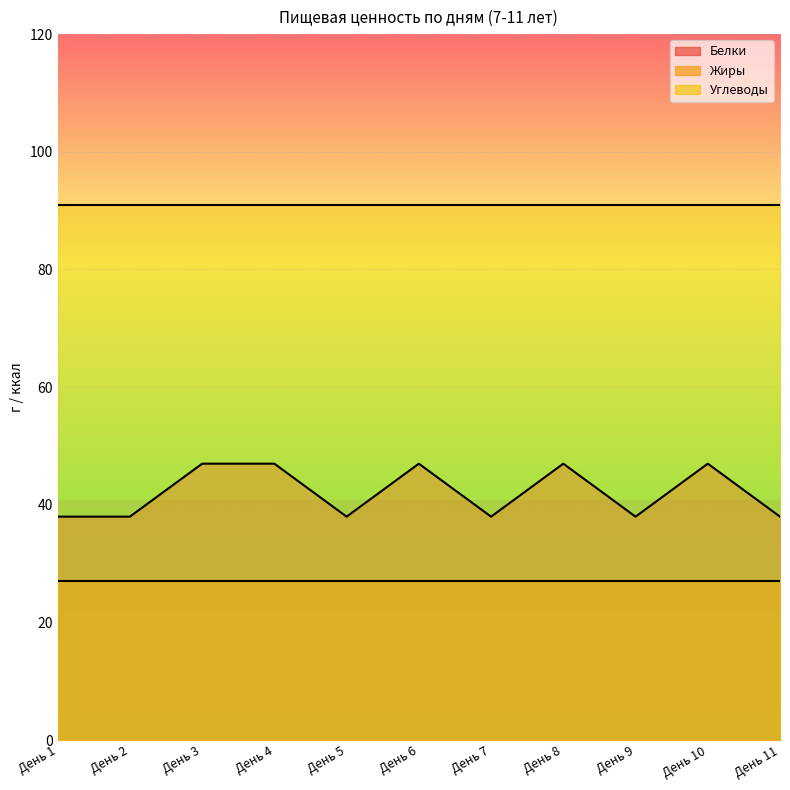

How many lines are shown in the chart?

3